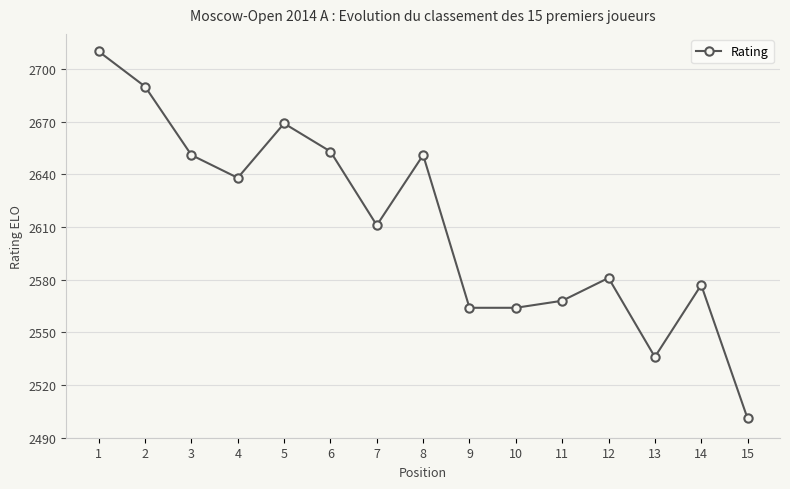

How many distinct data groups are displayed?

1